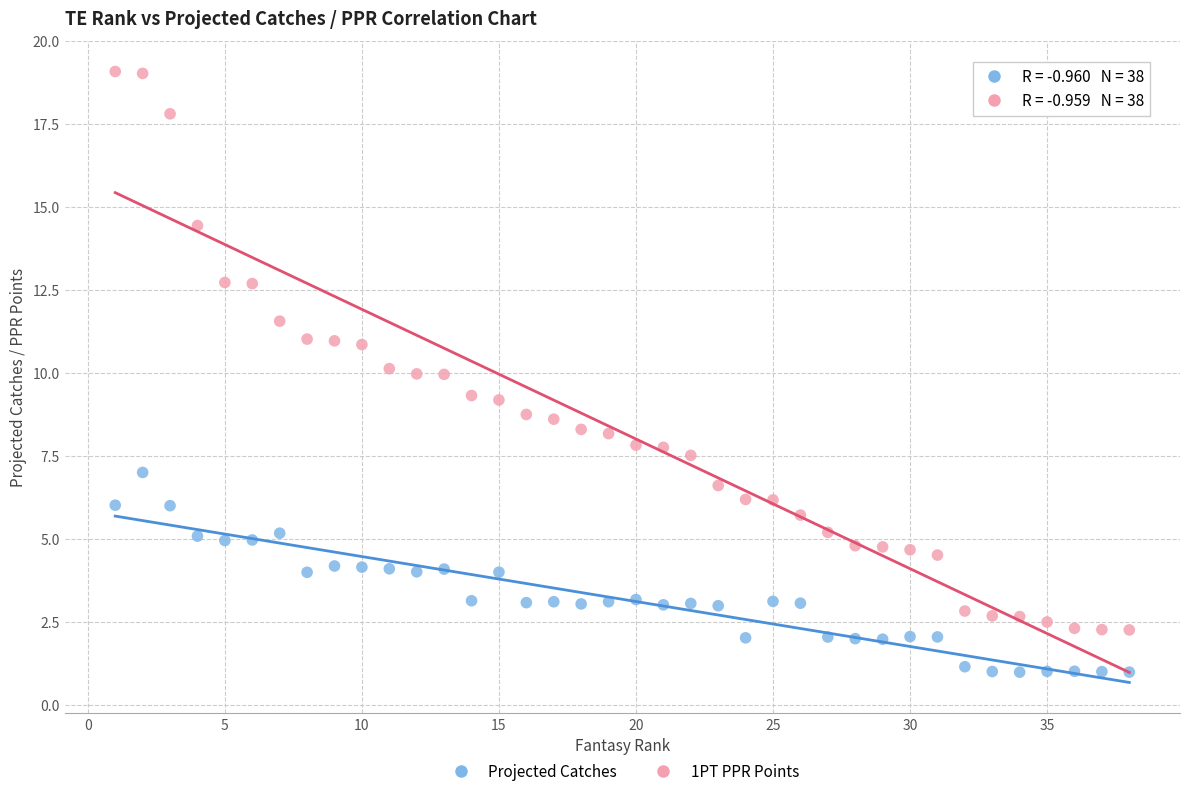

Which series reaches the minimum Y coordinate?

Projected Catches